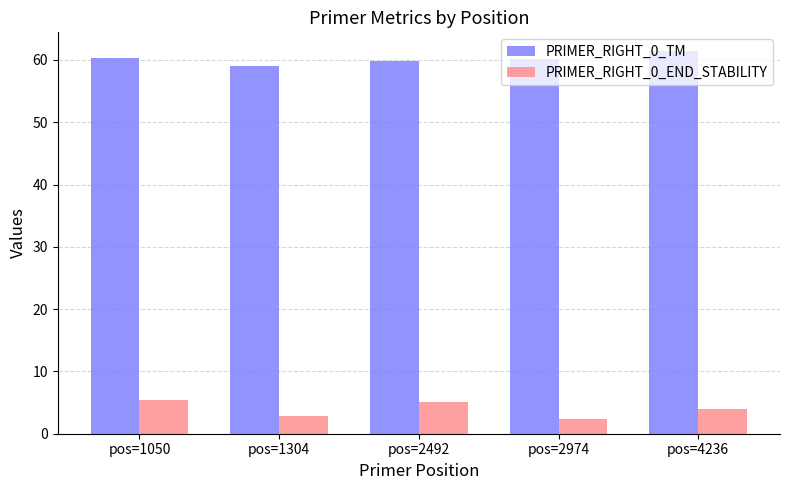

True or false: PRIMER_RIGHT_0_END_STABILITY has a value of 1.9 at pos=1050.

False